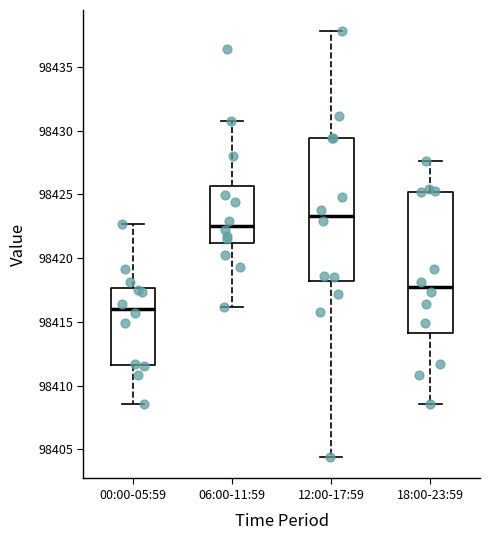

Reading left to right, transcribe this box plot: for each box, give where its median line is, the range the box spans, and where its two whiskers end, as read against the y-axis. The values are not printed on the chart, so give them approximately, as read against the axis.

00:00-05:59: median 98416.0, box 98411.5 to 98417.5, whiskers 98408.5 to 98422.5
06:00-11:59: median 98422.5, box 98421.0 to 98425.5, whiskers 98416.0 to 98431.0
12:00-17:59: median 98423.5, box 98418.0 to 98429.5, whiskers 98404.5 to 98438.0
18:00-23:59: median 98417.5, box 98414.0 to 98425.0, whiskers 98408.5 to 98427.5